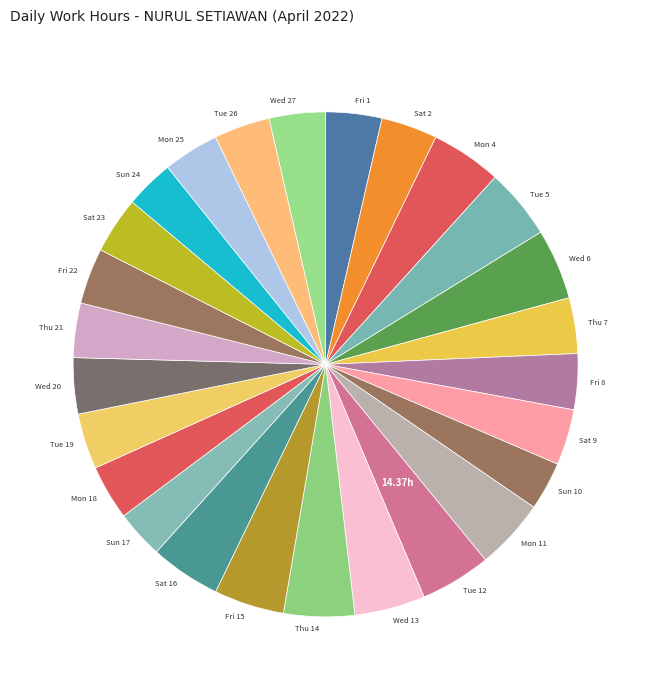

Does Mon 4 represent more than half of the total?

No